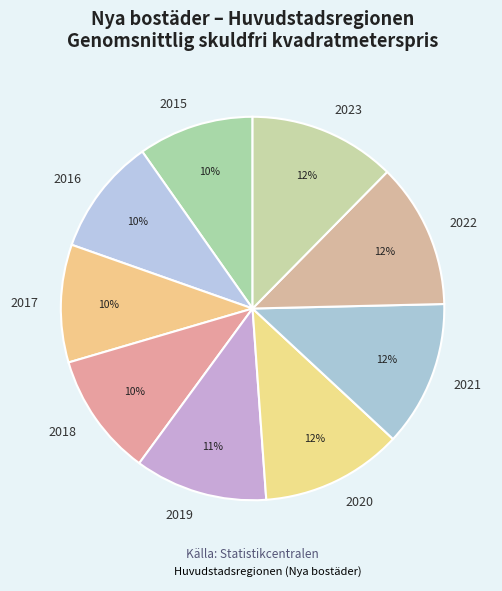

To the nearest percent, what is the combined percentage of 2020 and 2018?

22%